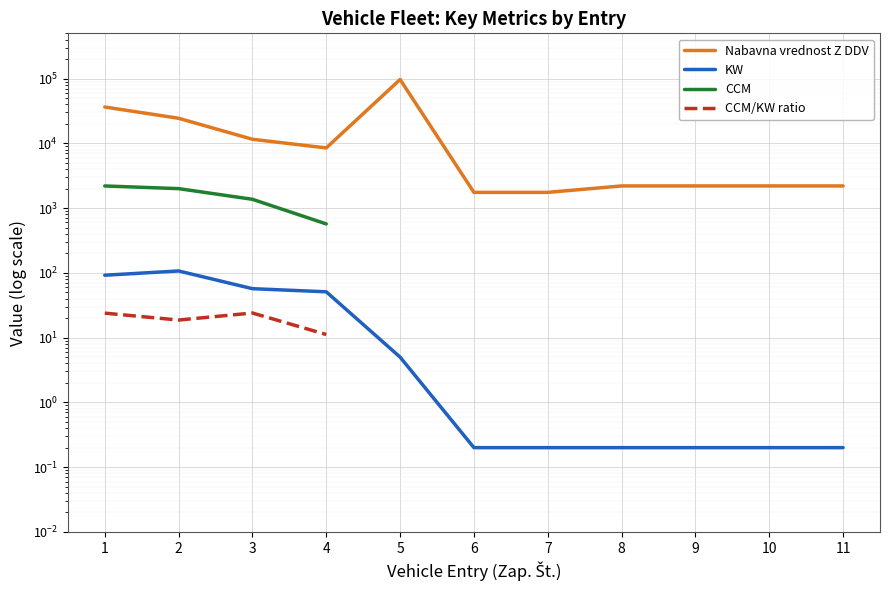

How many interior local peaks does the KW series have?

1